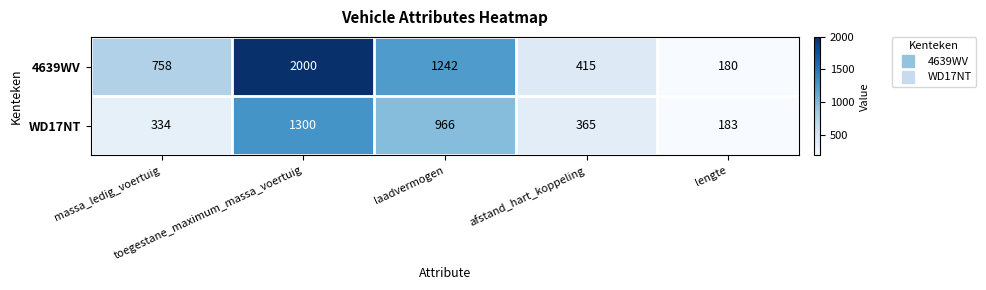

Count the number of data series in this chart.

2